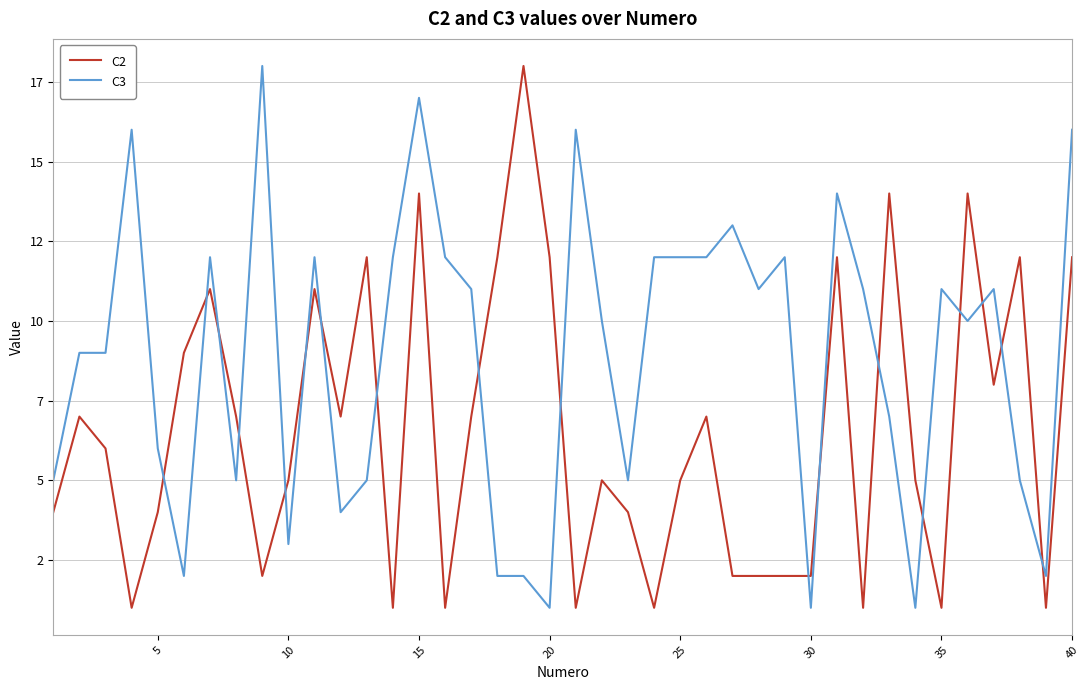

What is the smallest value displayed?

1